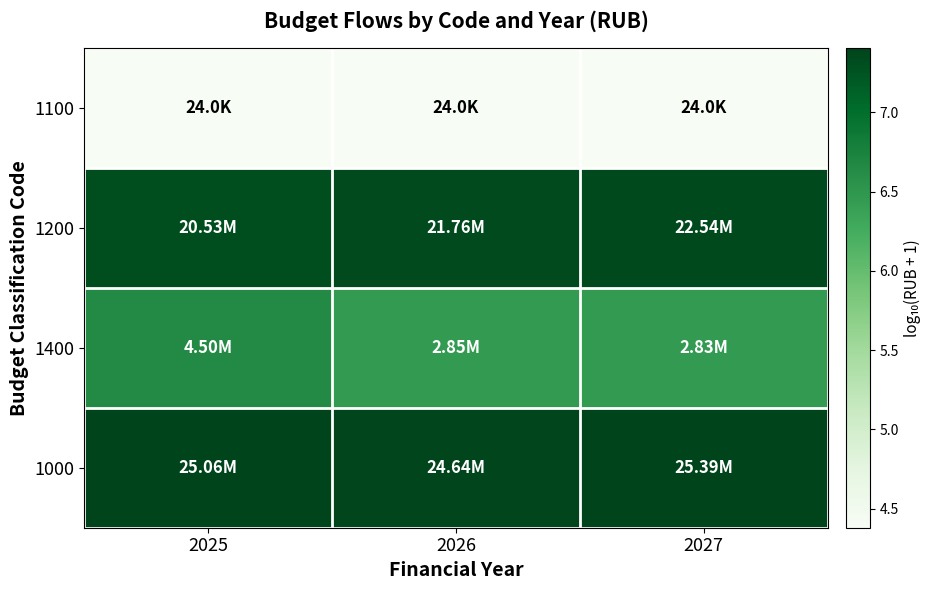

Reading left to right, transcribe all the data shown in this chart.

1100: 2025=4.4	2026=4.4	2027=4.4
1200: 2025=7.3	2026=7.3	2027=7.4
1400: 2025=6.7	2026=6.5	2027=6.5
1000: 2025=7.4	2026=7.4	2027=7.4